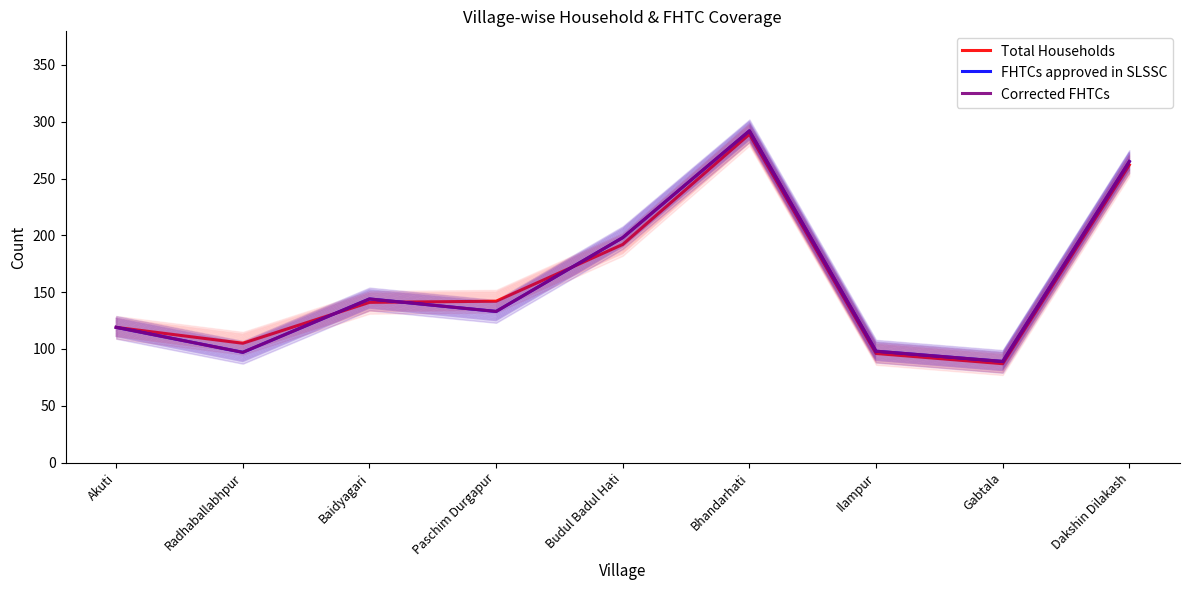

True or false: FHTCs approved in SLSSC has a value of 198 at Budul Badul Hati.

True